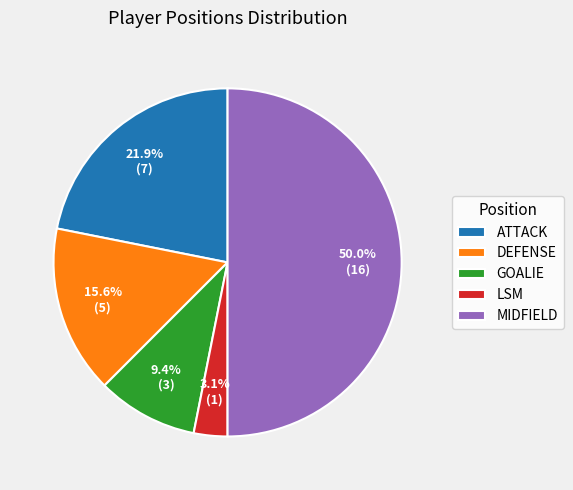

What is the largest slice in the pie chart?

MIDFIELD